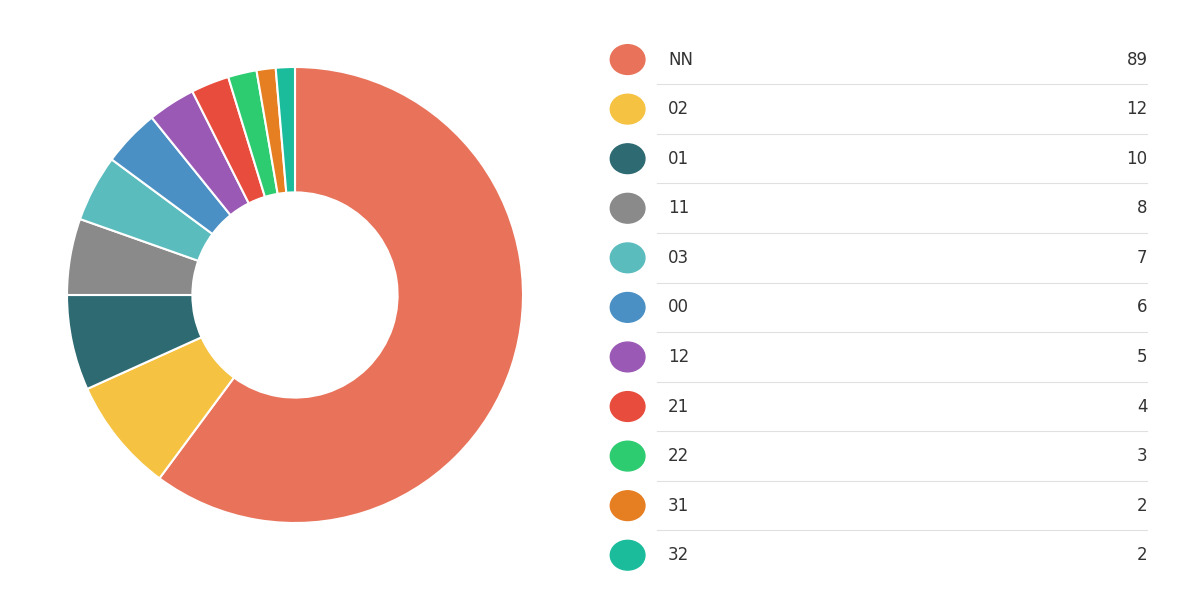

Is there a majority slice in this chart?

Yes